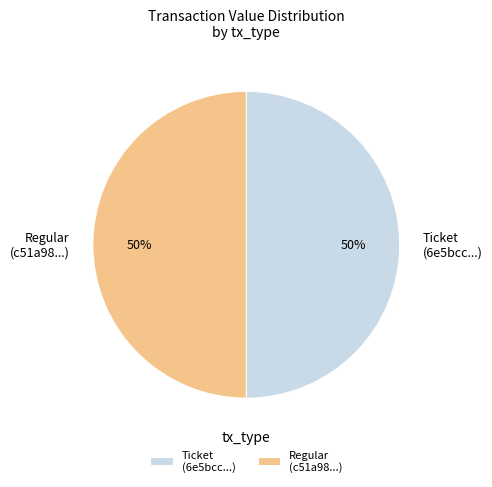

To the nearest percent, what is the average slice percentage?

50%